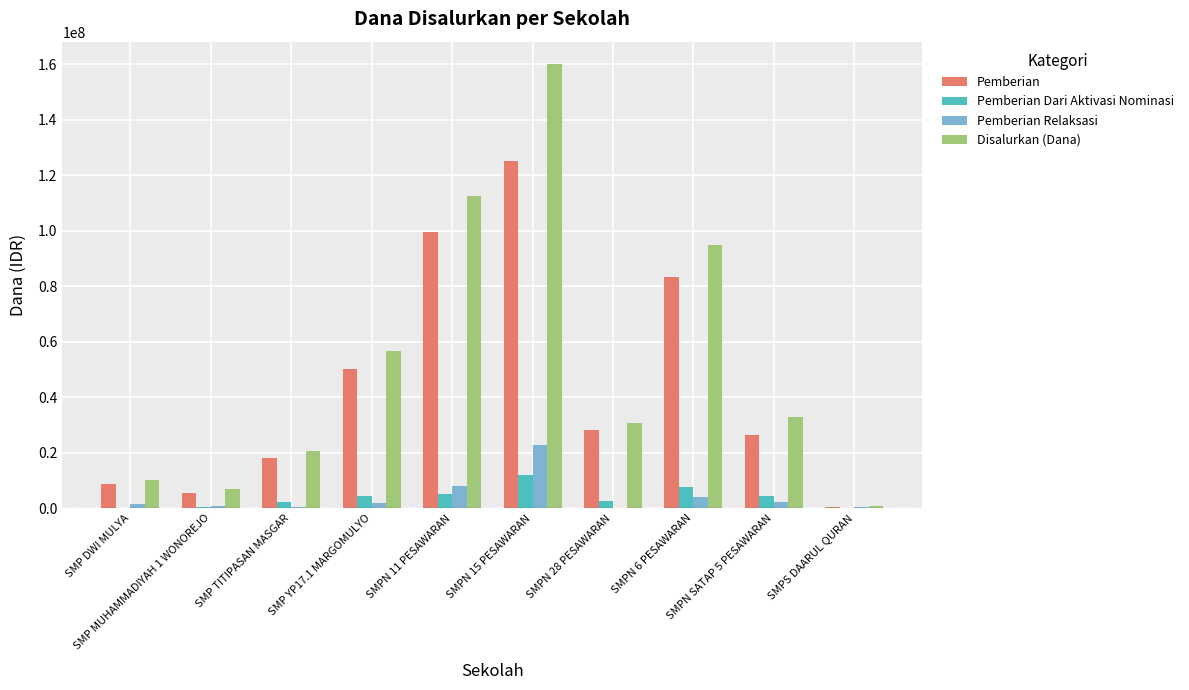

What is the maximum value for Pemberian Dari Aktivasi Nominasi?

12000000